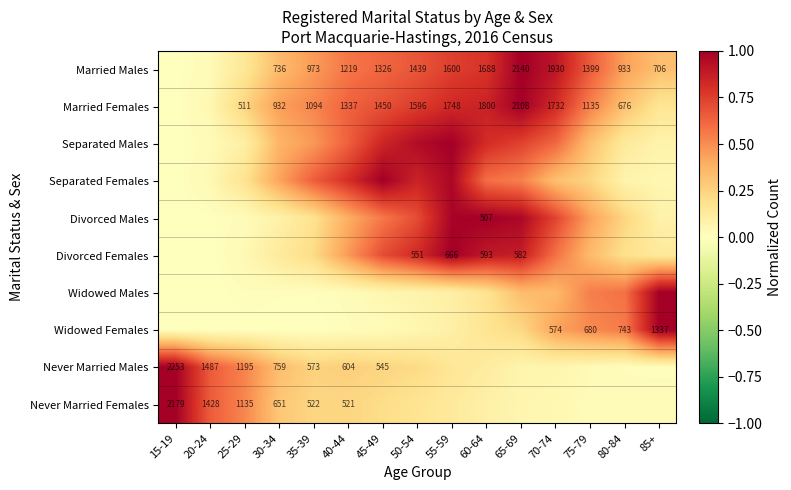

Rank the series at 45-49 from lowest to highest value.

Widowed Females, Widowed Males, Never Married Females, Never Married Males, Divorced Males, Married Males, Married Females, Divorced Females, Separated Males, Separated Females